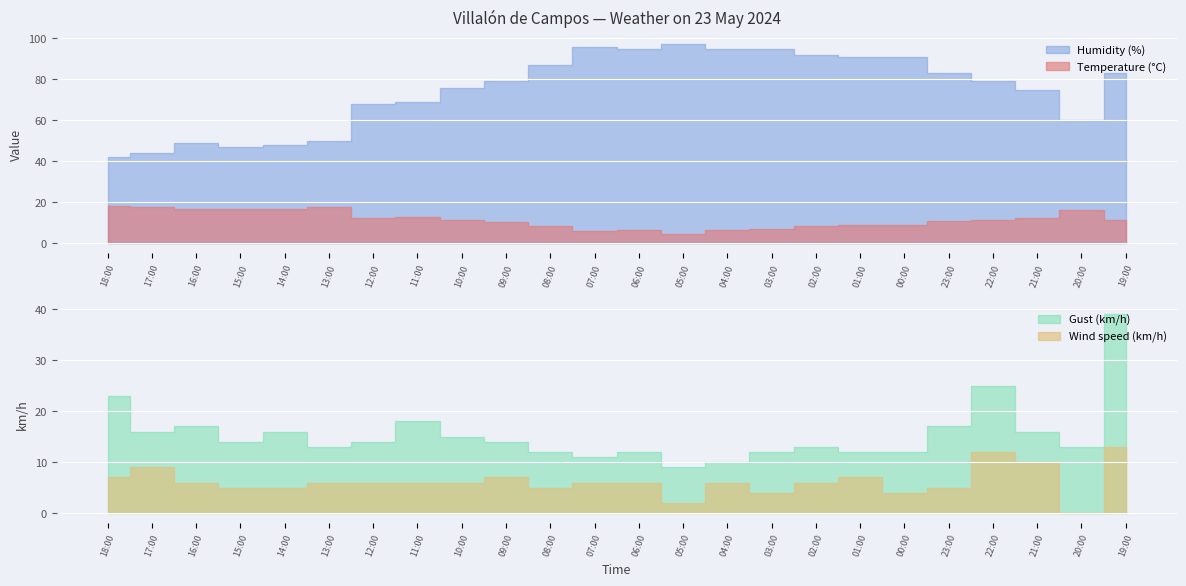

Where is Gust (km/h) nearest to the value 24?

18:00